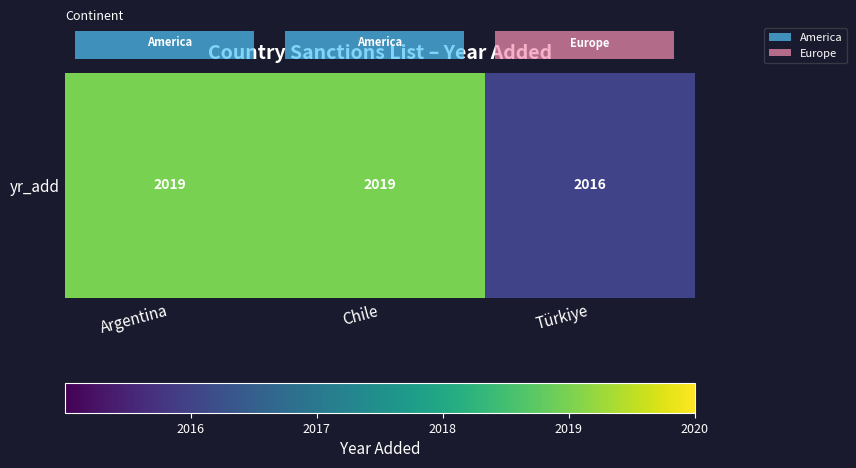

What is the minimum value shown in the chart?

2016